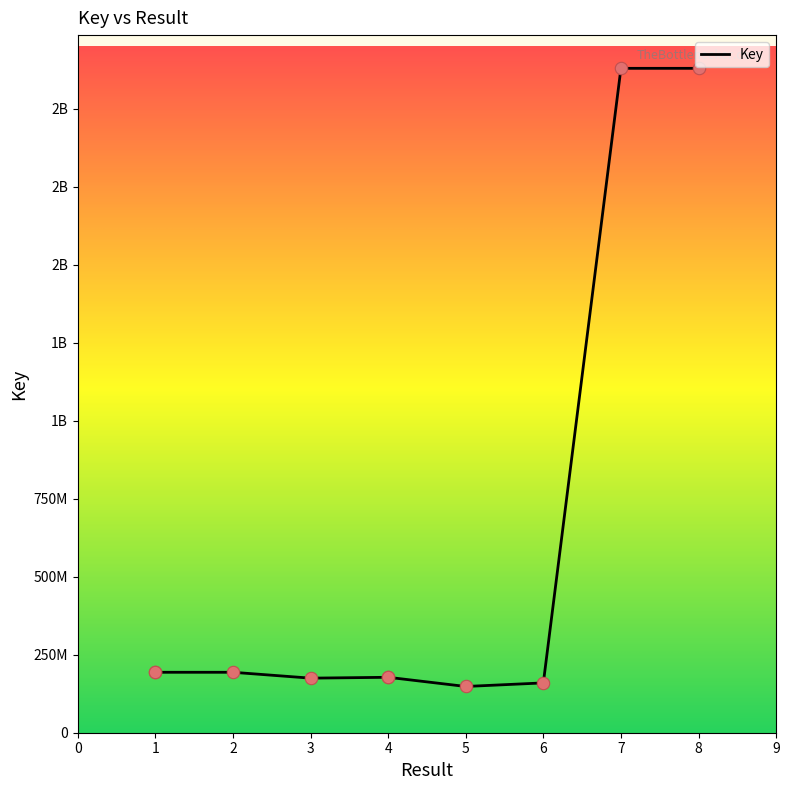

Approximately how many times larger is the value at 1 compared to 1?

1.0